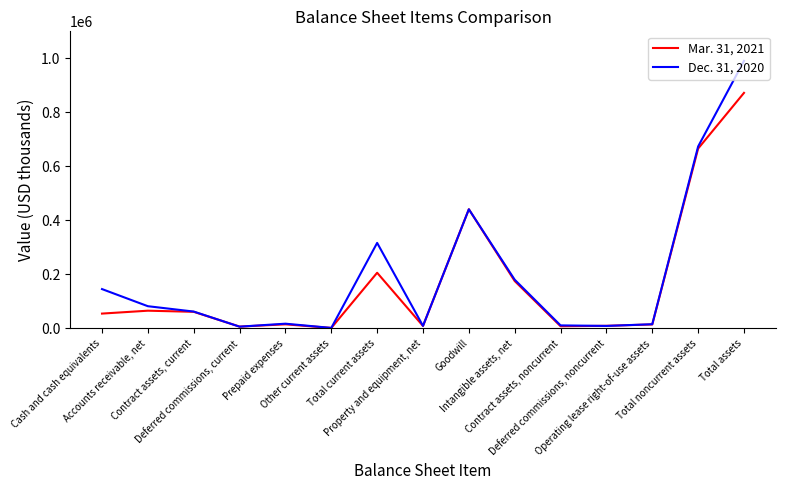

Which series has the largest range (max minus min)?

Dec. 31, 2020